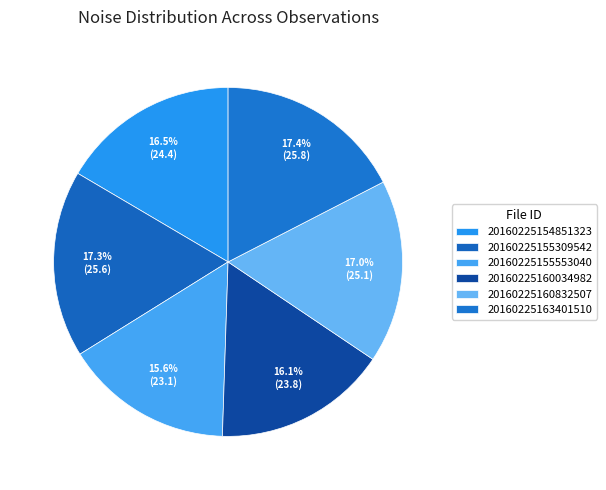

To the nearest percent, what is the average slice percentage?

17%